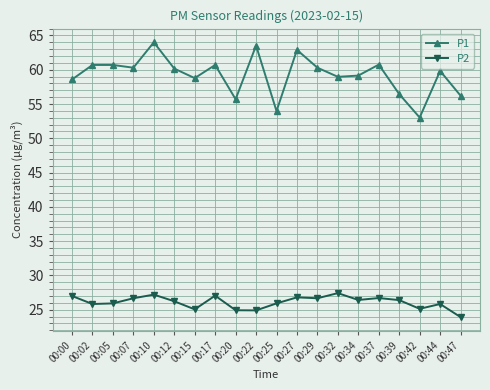

Does the chart have visible grid lines?

Yes